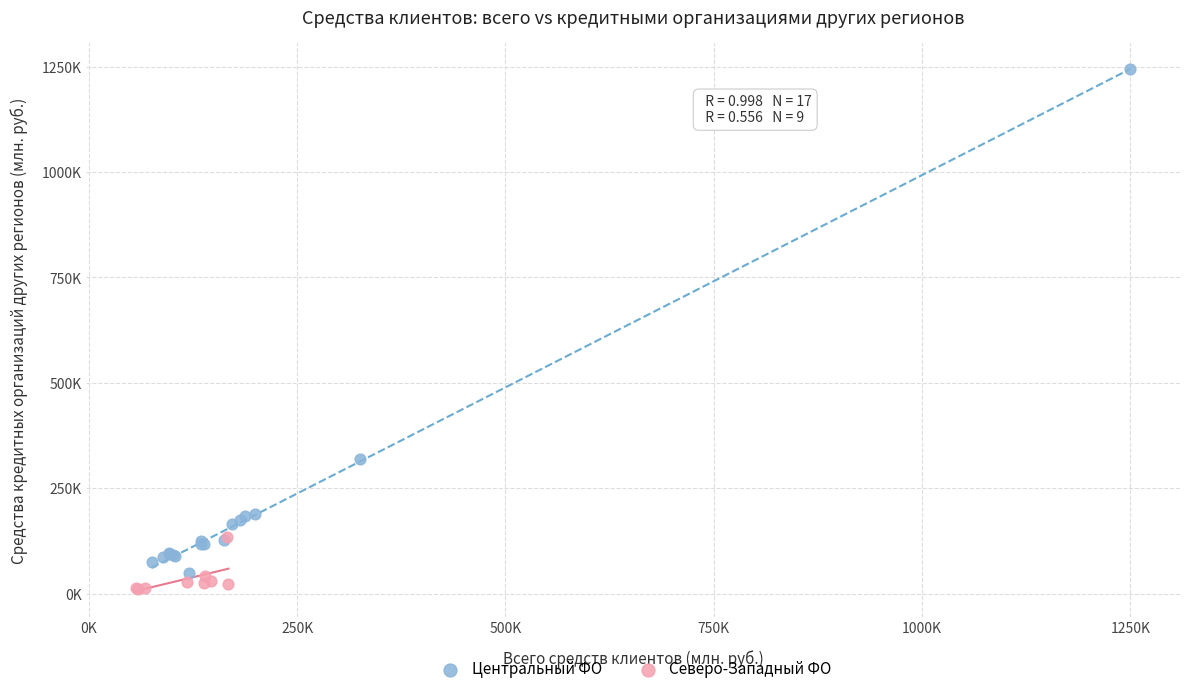

Which series contains the highest Y value?

Центральный ФО